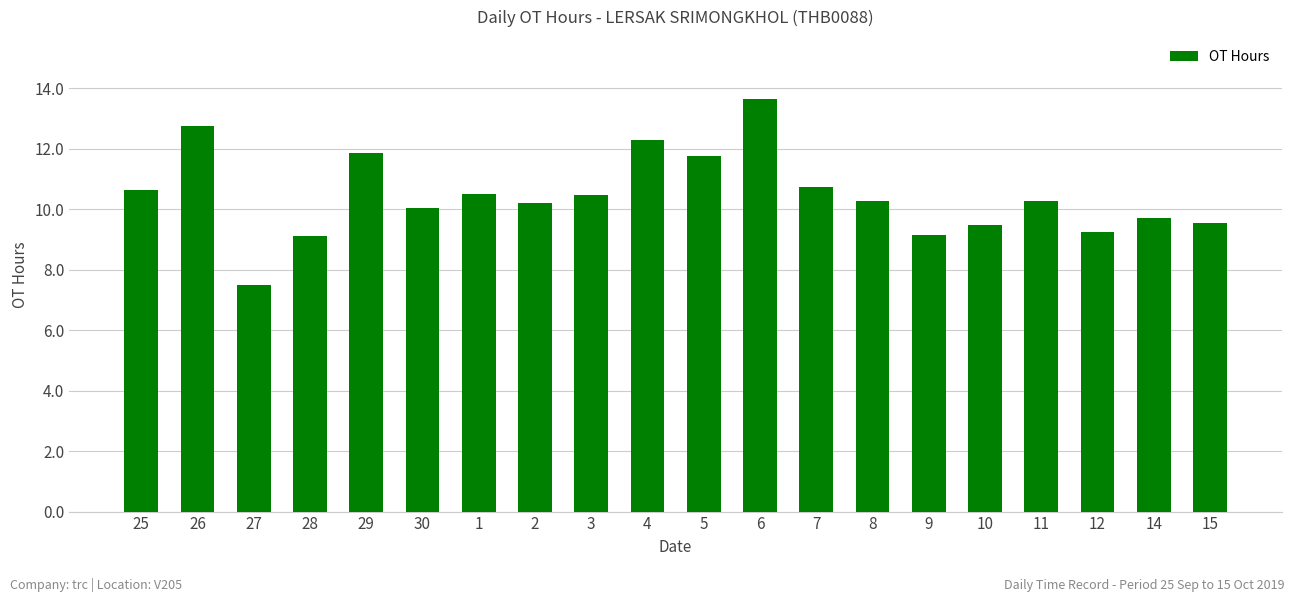

Is it true that the value at 2 is 10.2?

True